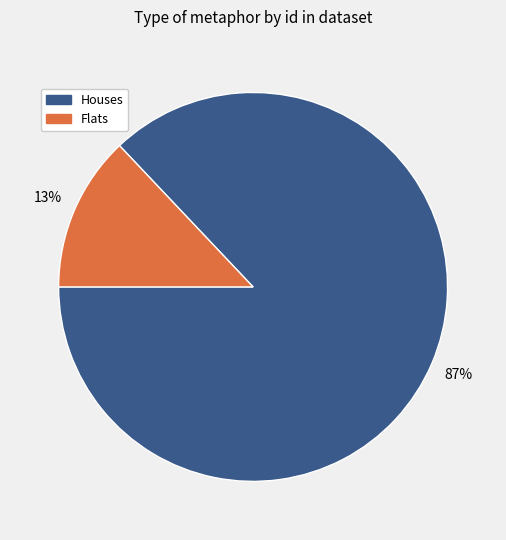

Count the number of slices in the pie.

2